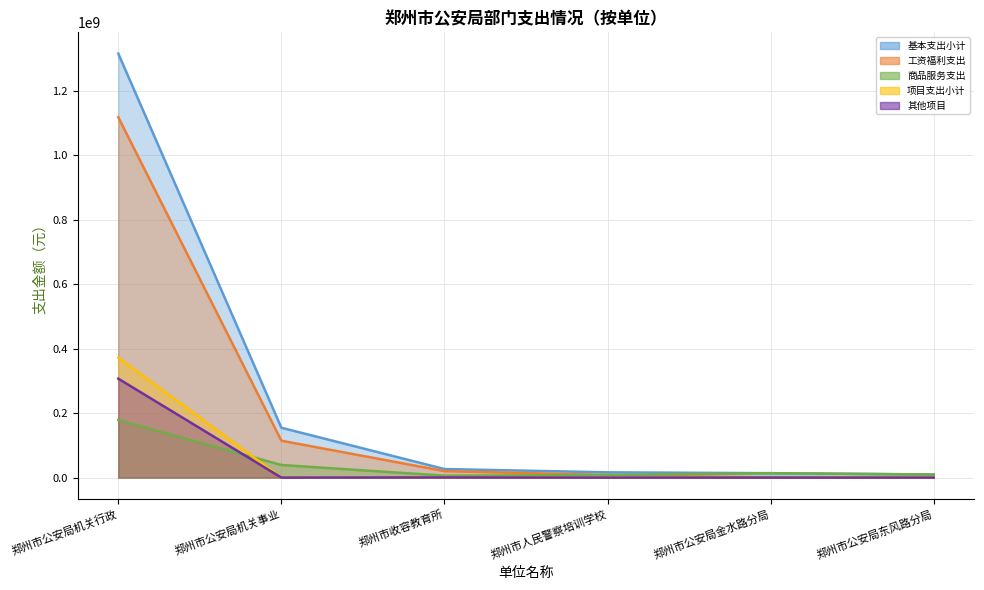

Reading right to left, extract all data points from this chart.

基本支出小计: 郑州市公安局东风路分局=9595000	郑州市公安局金水路分局=13680000	郑州市人民警察培训学校=16342675	郑州市收容教育所=26577422	郑州市公安局机关事业=154600209	郑州市公安局机关行政=1315137817
工资福利支出: 郑州市公安局东风路分局=0	郑州市公安局金水路分局=0	郑州市人民警察培训学校=8029425	郑州市收容教育所=20107522	郑州市公安局机关事业=114415056	郑州市公安局机关行政=1117669504
商品服务支出: 郑州市公安局东风路分局=9595000	郑州市公安局金水路分局=13680000	郑州市人民警察培训学校=7935200	郑州市收容教育所=5945460	郑州市公安局机关事业=39064000	郑州市公安局机关行政=178625440
项目支出小计: 郑州市公安局东风路分局=0	郑州市公安局金水路分局=0	郑州市人民警察培训学校=0	郑州市收容教育所=440000	郑州市公安局机关事业=0	郑州市公安局机关行政=371802012
其他项目: 郑州市公安局东风路分局=0	郑州市公安局金水路分局=0	郑州市人民警察培训学校=0	郑州市收容教育所=440000	郑州市公安局机关事业=0	郑州市公安局机关行政=306802012